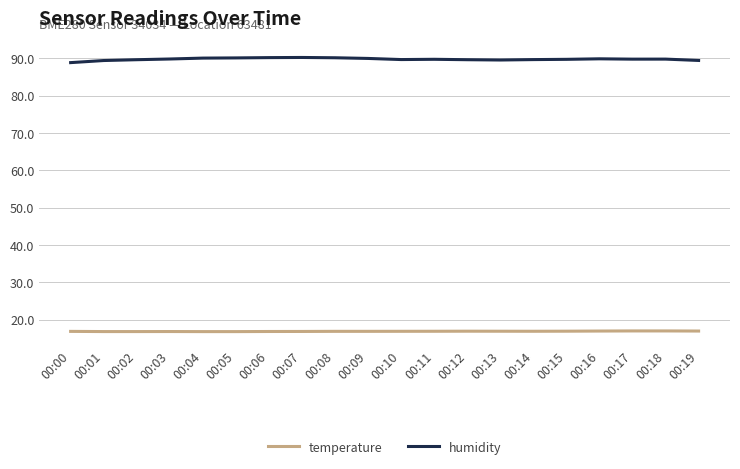

List the series in order of their peak value, highest first.

humidity, temperature